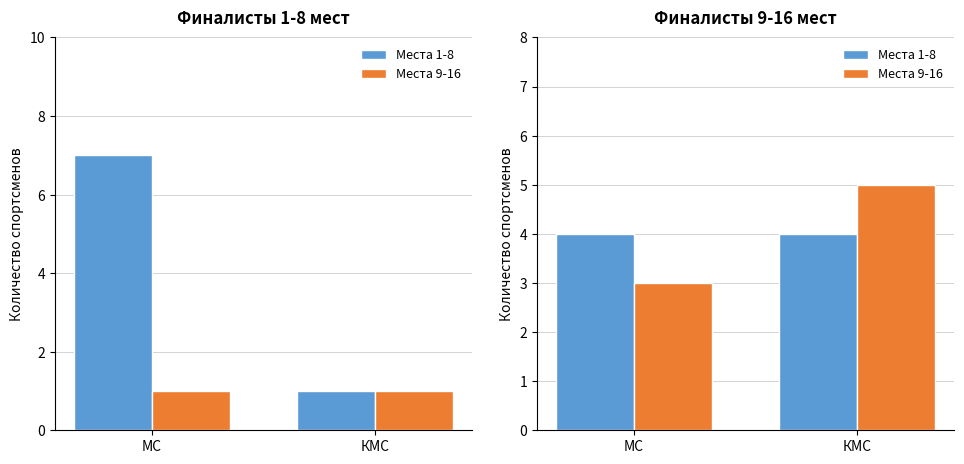

What position from the right is МС?

2